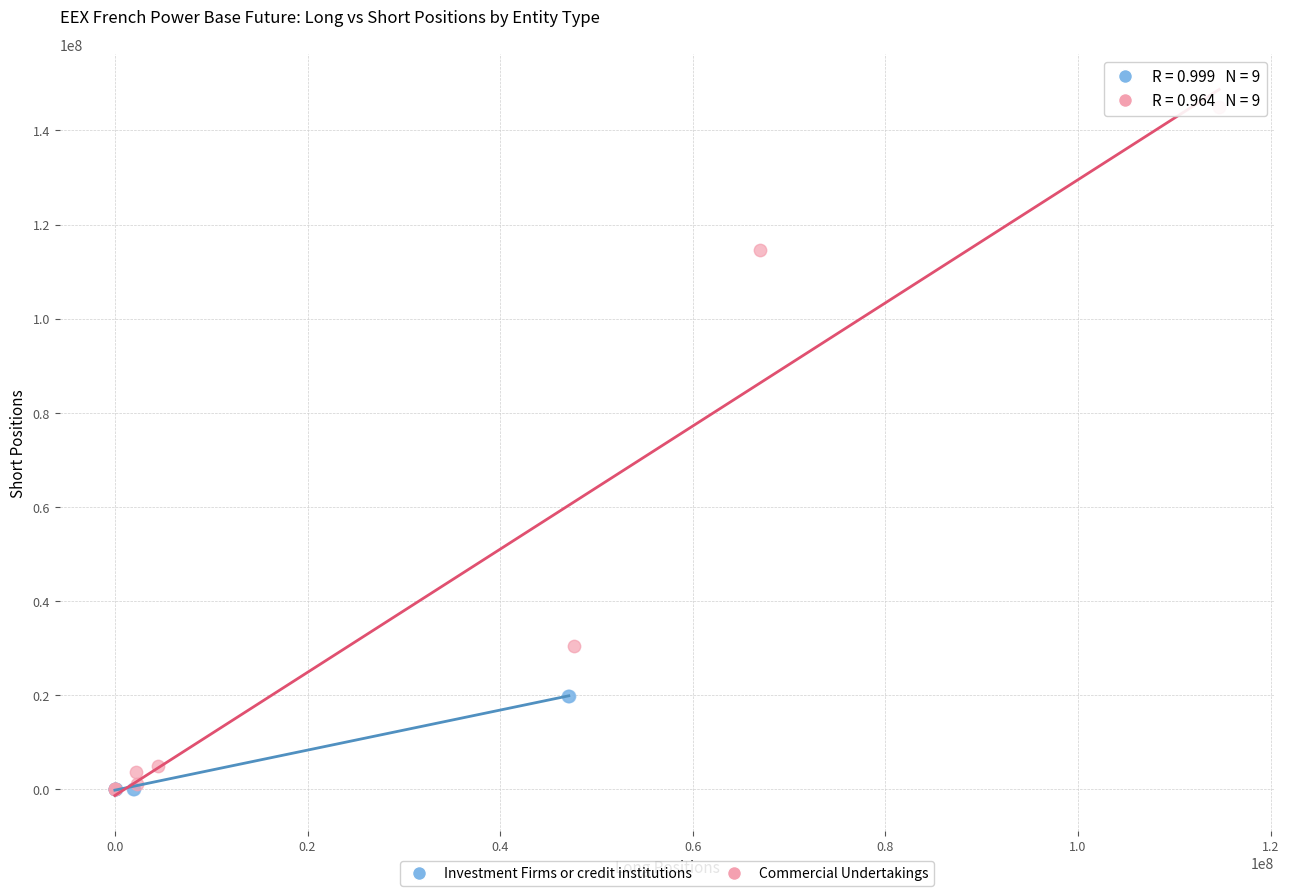

Which series has the widest spread of Y values?

Commercial Undertakings